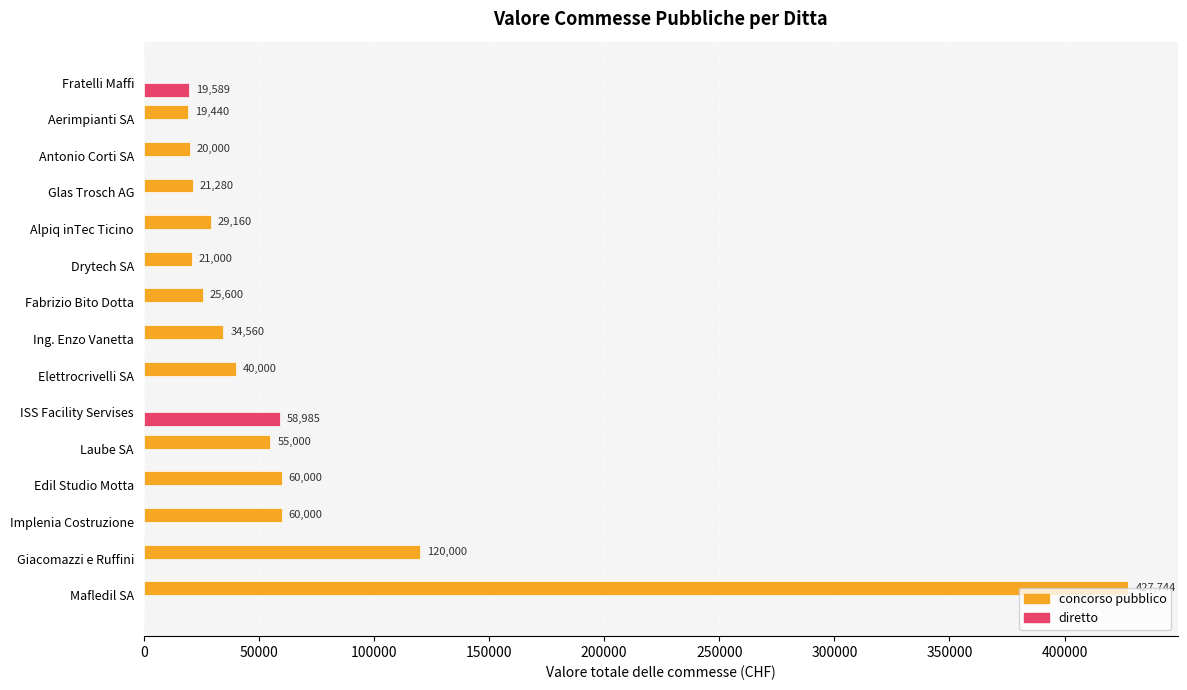

Which series changed the most between ISS Facility Servises and Glas Trosch AG?

diretto